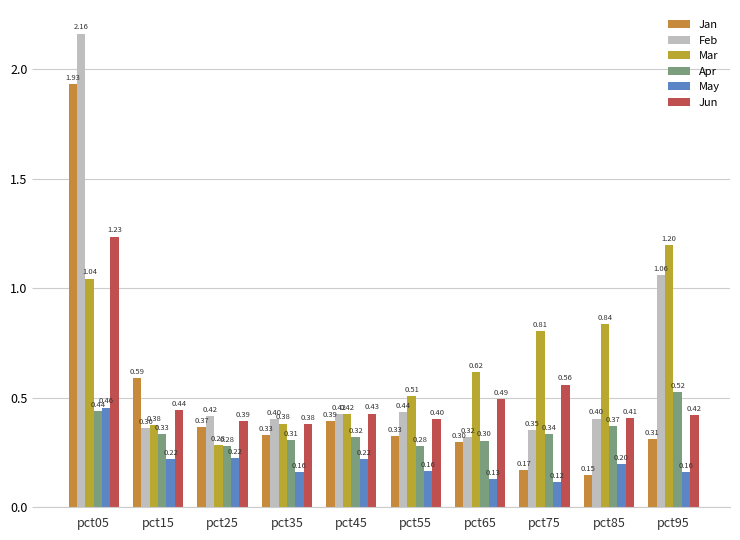

What is the sum of the Jun values at pct35 and pct05?

1.6